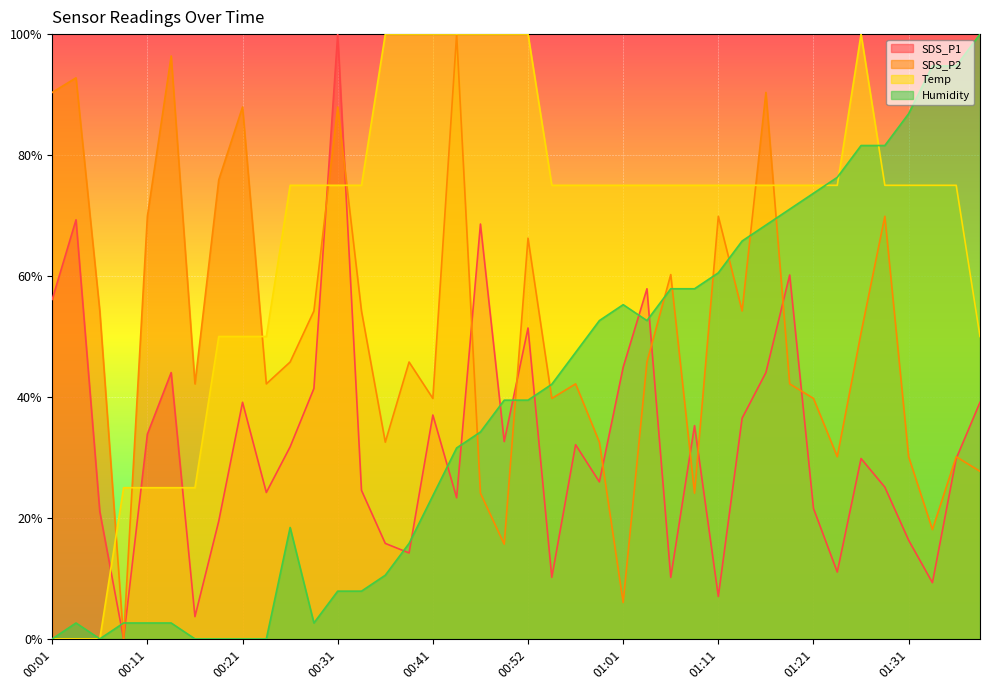

True or false: SDS_P2 has a value of 16.3 at 00:39.

False